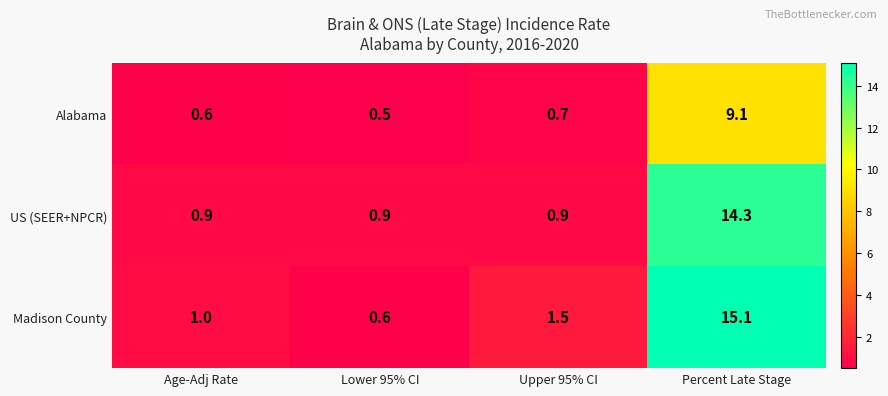

What is the difference between the US (SEER+NPCR) values at Age-Adj Rate and Percent Late Stage?

13.4